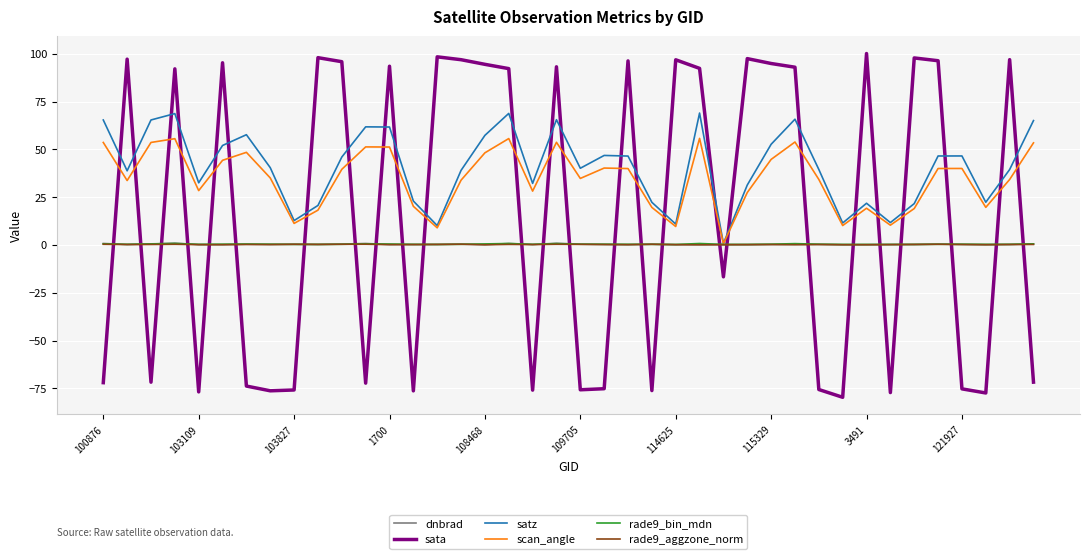

How many intersections are there between dnbrad and rade9_aggzone_norm?

14